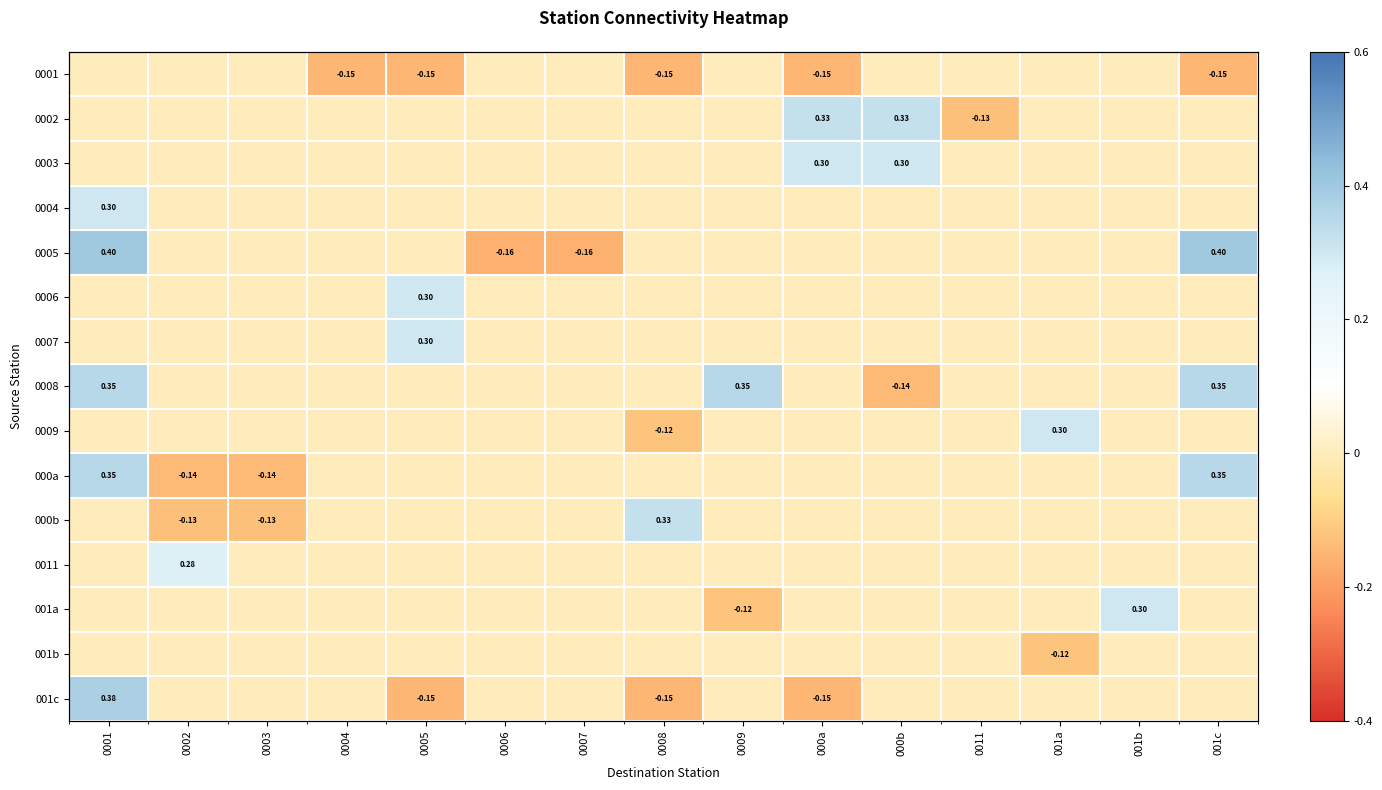

At which category is the sum across all series the highest?

0001